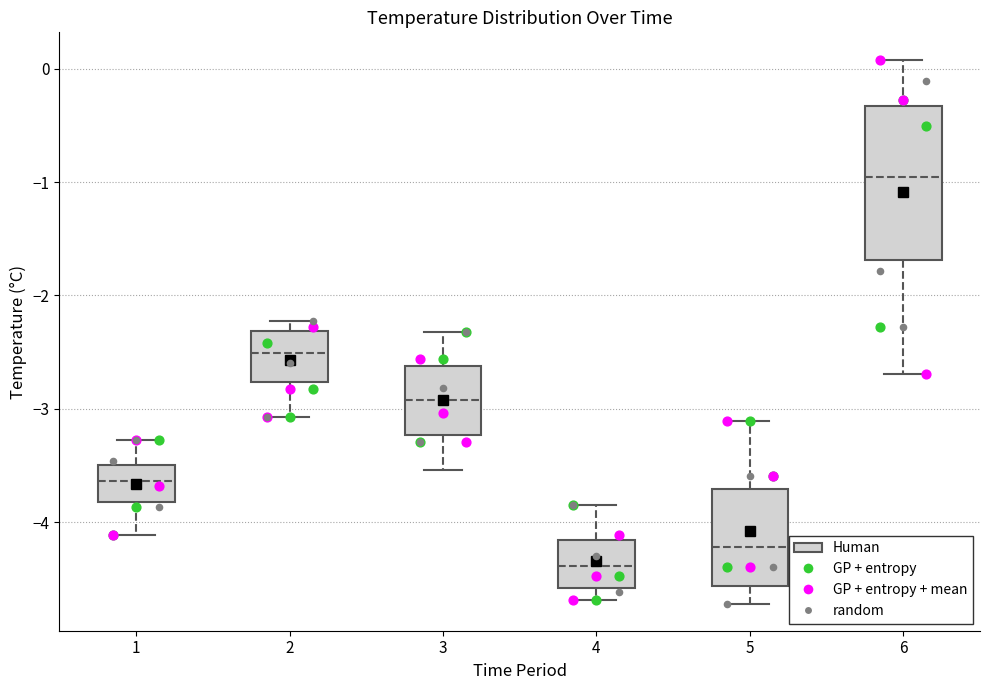

Reading left to right, transcribe this box plot: for each box, give where its median line is, the range the box spans, and where its two whiskers end, as read against the y-axis. The values are not printed on the chart, so give them approximately, as read against the axis.

1: median -3.6, box -3.8 to -3.5, whiskers -4.1 to -3.3
2: median -2.5, box -2.8 to -2.3, whiskers -3.1 to -2.2
3: median -2.9, box -3.2 to -2.6, whiskers -3.5 to -2.3
4: median -4.4, box -4.6 to -4.2, whiskers -4.7 to -3.9
5: median -4.2, box -4.6 to -3.7, whiskers -4.7 to -3.1
6: median -1.0, box -1.7 to -0.3, whiskers -2.7 to 0.1